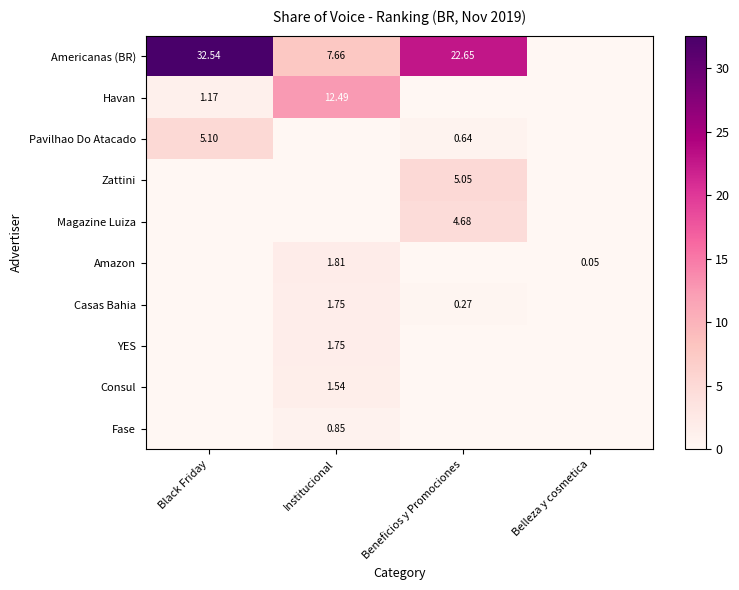

Is the value of Casas Bahia at Institucional greater than the value of Fase at Beneficios y Promociones?

Yes